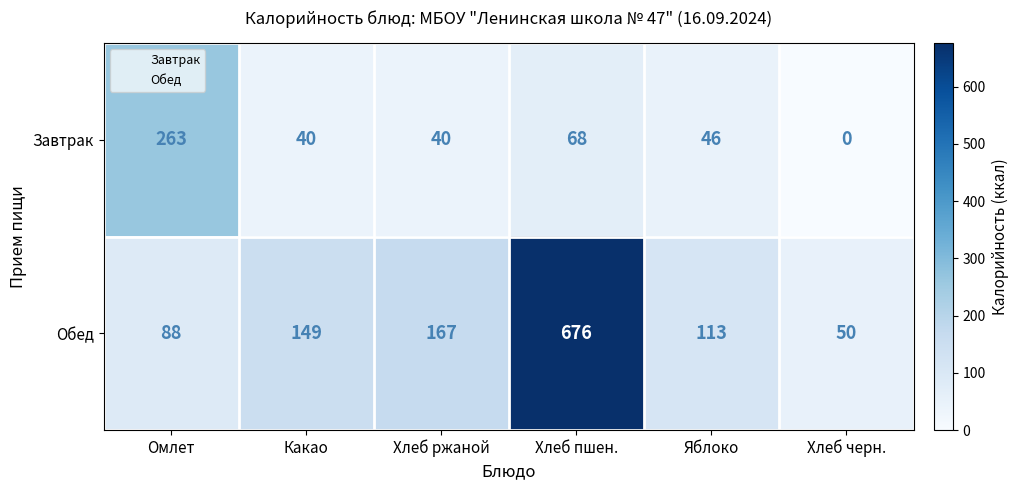

What is the average value of the Обед series?

207